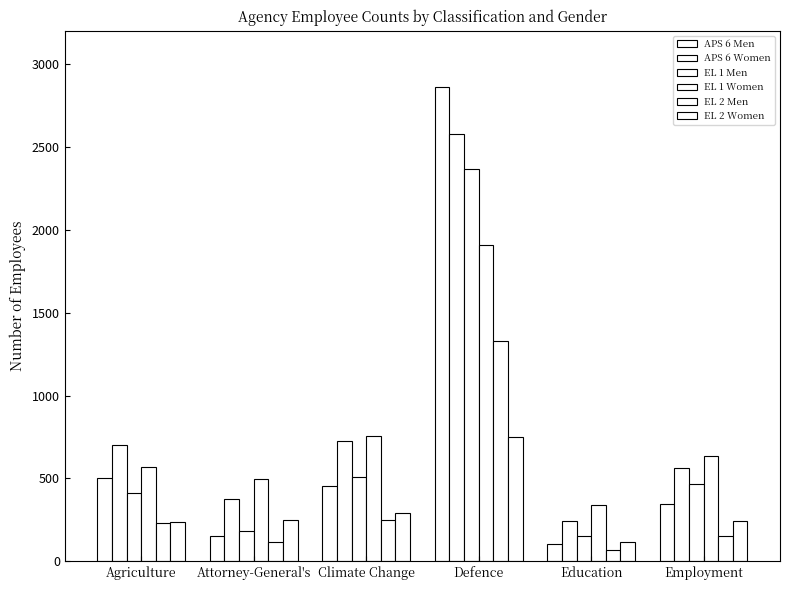

Are the bars horizontal?

No